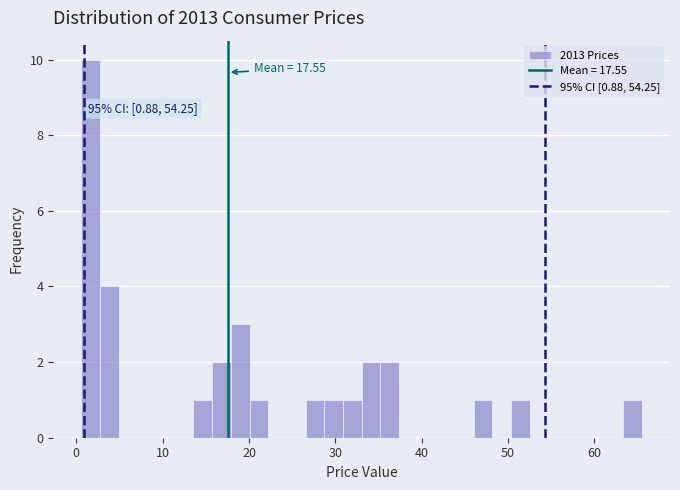

Around what value on the x-axis is the tallest bar? Give the approximate position of its centre, as read against the axis.

2